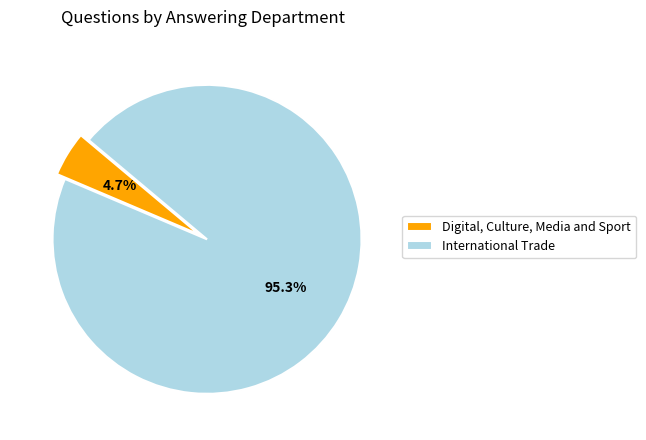

What is the largest slice in the pie chart?

International Trade